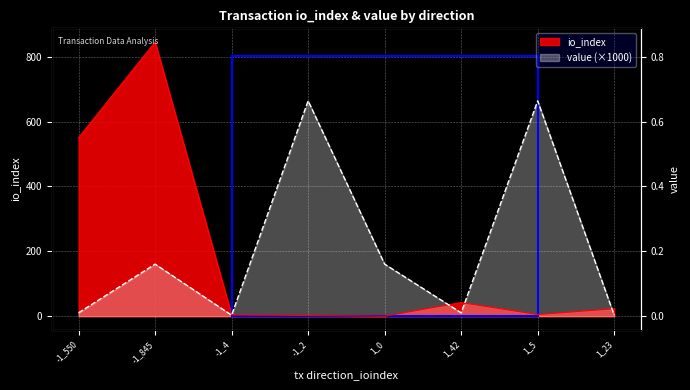

Reading left to right, list all the values displayed in this chart.

io_index: 550.0	845.0	4.0	2.0	0.0	42.0	5.0	23.0
value: 10.4	160.4	3.0	663.7	160.4	10.4	663.7	3.0